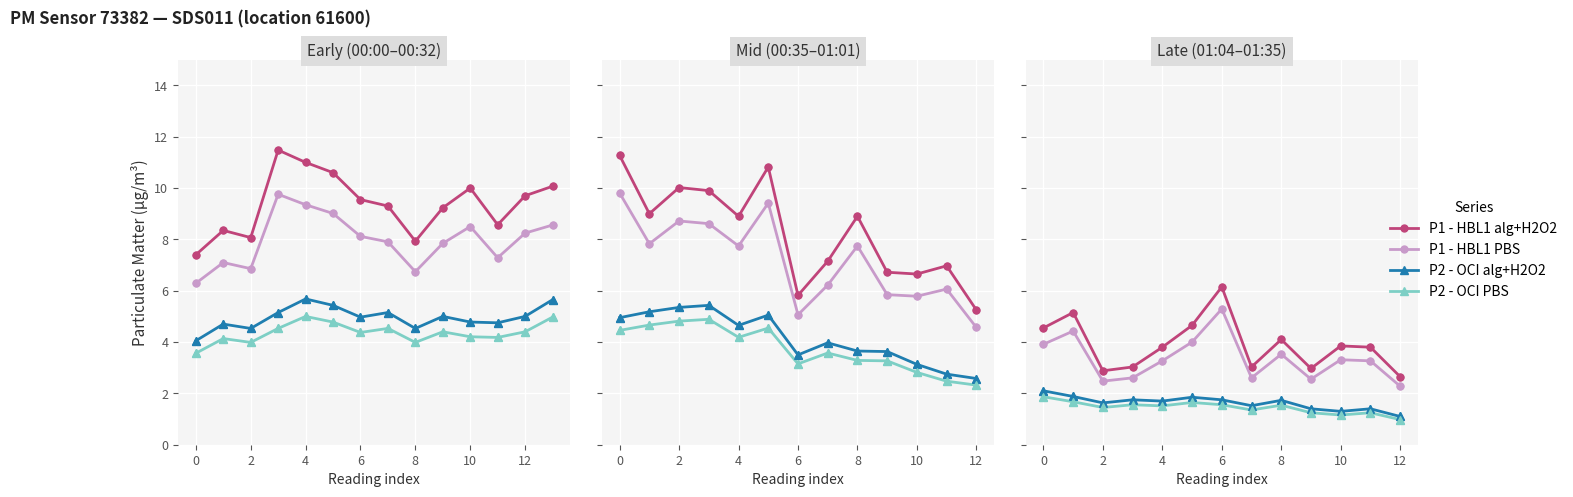

What are all the series names shown in the legend?

P1 - HBL1 alg+H2O2, P1 - HBL1 PBS, P2 - OCI alg+H2O2, P2 - OCI PBS